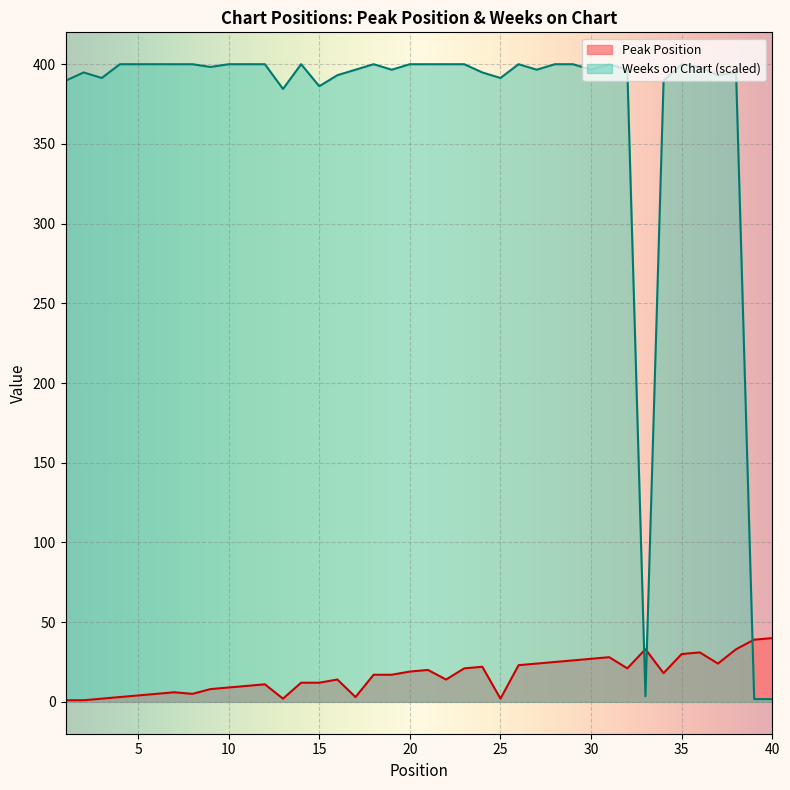

Reading left to right, extract all data points from this chart.

Peak Position: 1=1.0	2=1.0	3=2.0	4=3.0	5=4.0	6=5.0	7=6.0	8=5.0	9=8.0	10=9.0	11=10.0	12=11.0	13=2.0	14=12.0	15=12.0	16=14.0	17=3.0	18=17.0	19=17.0	20=19.0	21=20.0	22=14.0	23=21.0	24=22.0	25=2.0	26=23.0	27=24.0	28=25.0	29=26.0	30=27.0	31=28.0	32=21.0	33=33.0	34=18.0	35=30.0	36=31.0	37=24.0	38=33.0	39=39.0	40=40.0
Weeks on Chart: 1=389.7	2=394.8	3=391.4	4=400.0	5=400.0	6=400.0	7=400.0	8=400.0	9=398.3	10=400.0	11=400.0	12=400.0	13=384.5	14=400.0	15=386.2	16=393.1	17=396.6	18=400.0	19=396.6	20=400.0	21=400.0	22=400.0	23=400.0	24=394.8	25=391.4	26=400.0	27=396.6	28=400.0	29=400.0	30=396.6	31=400.0	32=396.6	33=3.4	34=389.7	35=400.0	36=398.3	37=393.1	38=394.8	39=1.7	40=1.7